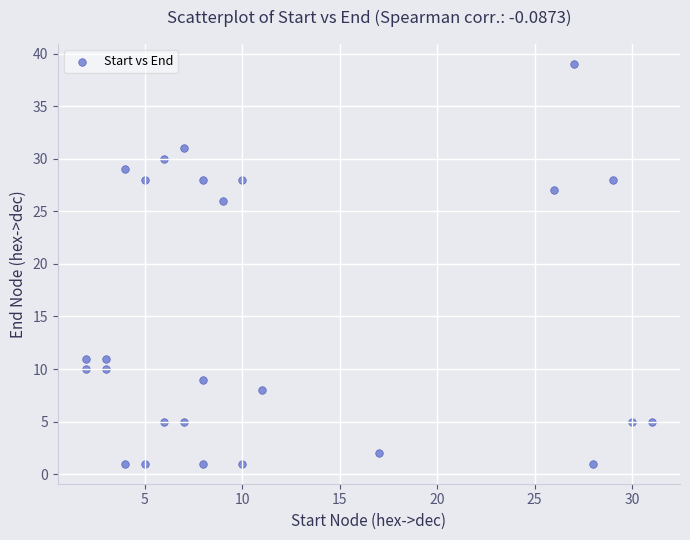

What Y value in the scatter plot is closest to 20?

26